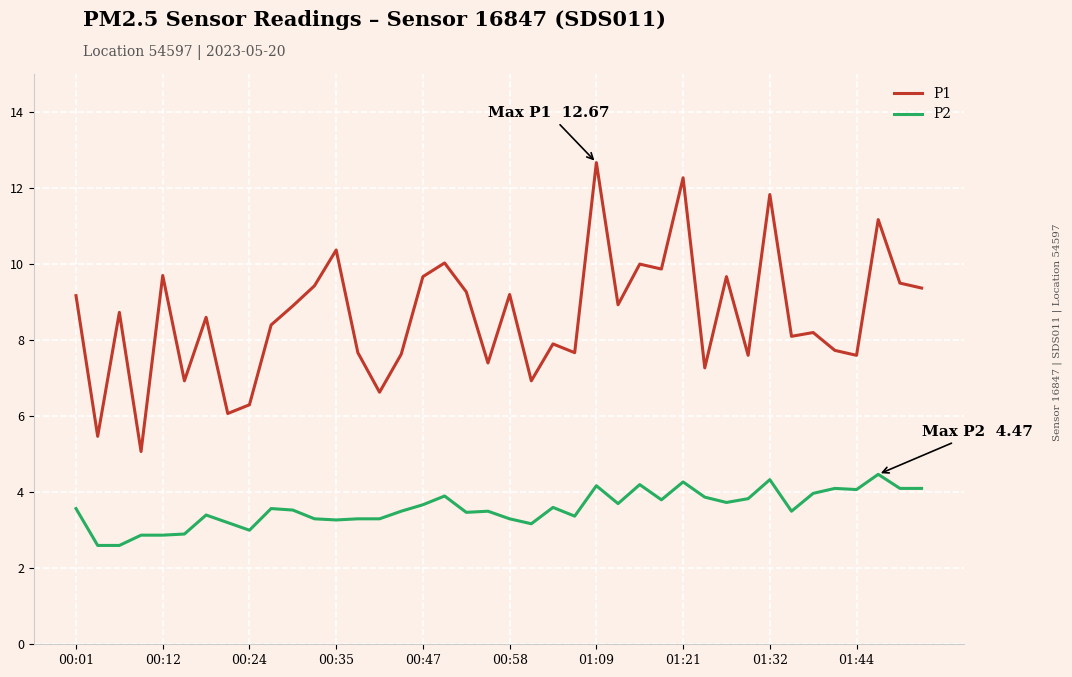

What is the maximum value shown in the chart?

12.7